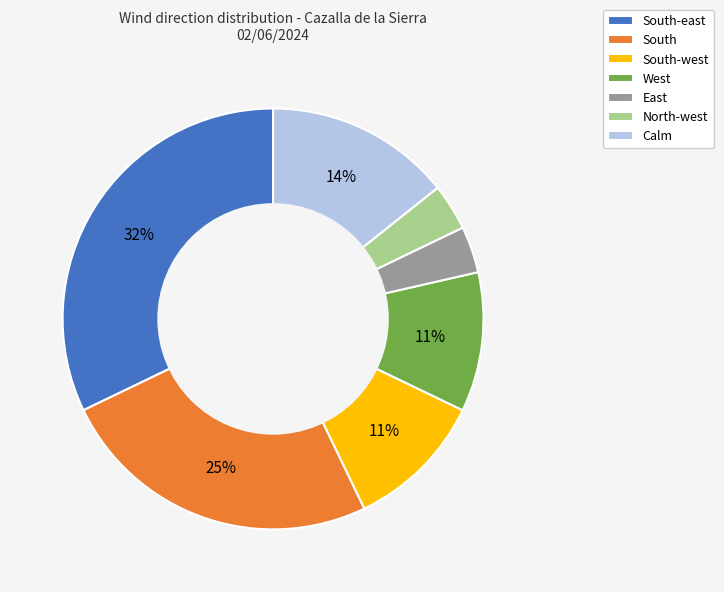

To the nearest percent, what percentage of the pie is South-west?

11%